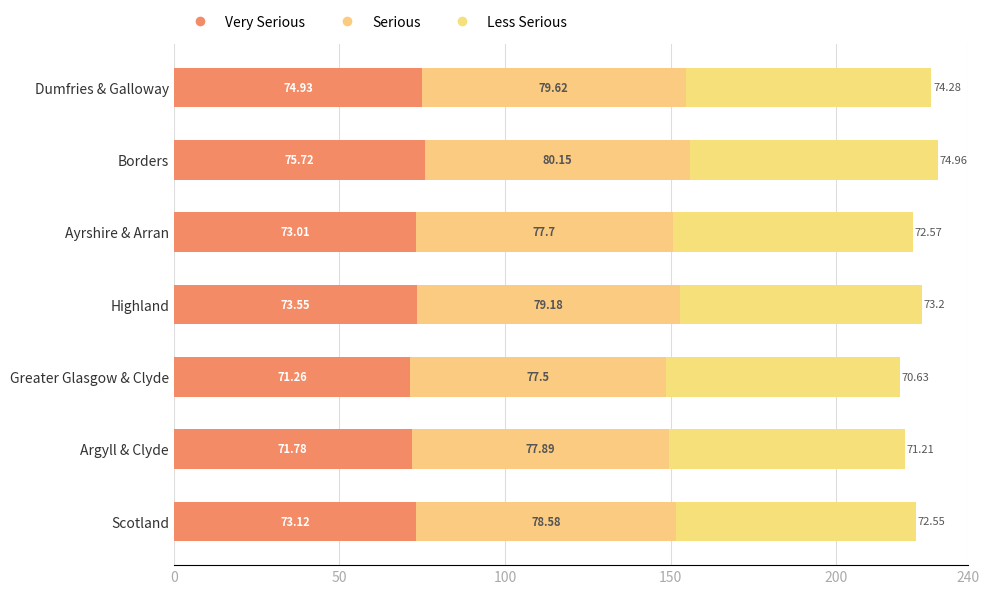

How many distinct data groups are displayed?

3